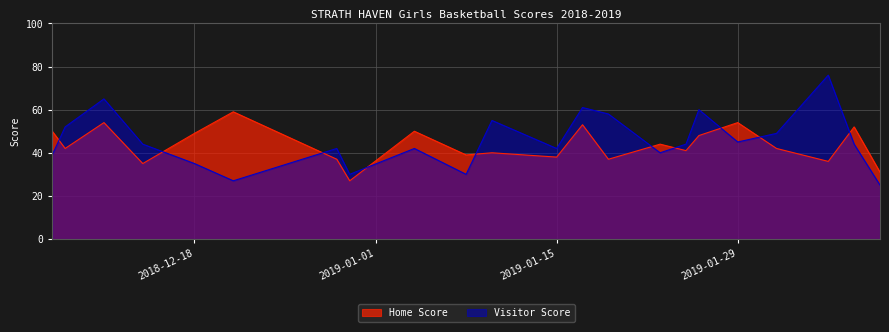

What is the approximate value of Home Score at 2019-01-25, to the nearest 10?

40